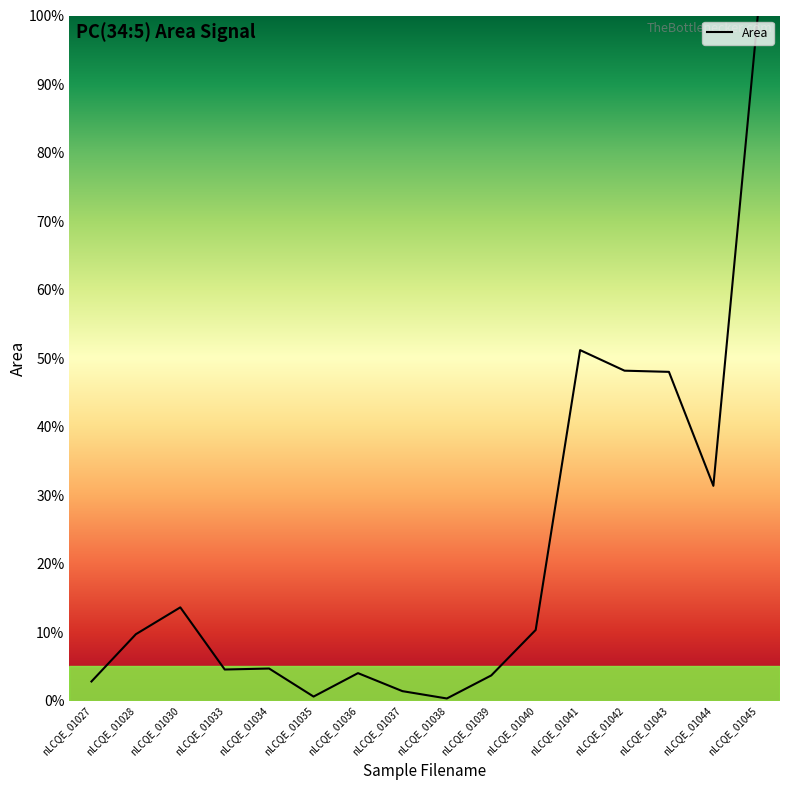

Which category has the highest value across all series?

nLCQE_01045